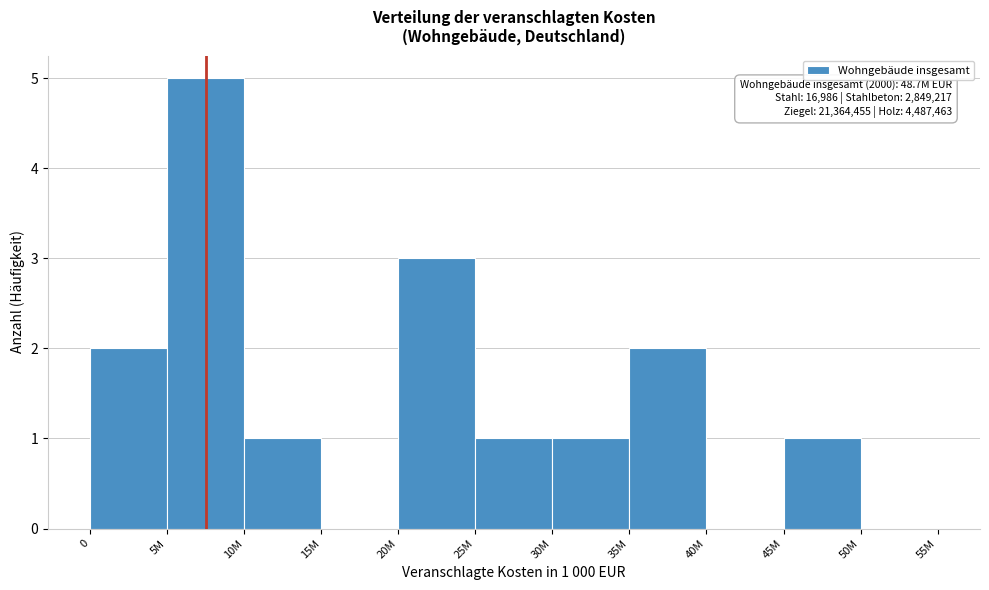

Reading left to right, extract all data points from this chart.

0=2	5M=5	10M=1	15M=0	20M=3	25M=1	30M=1	35M=2	40M=0	45M=1	50M=0